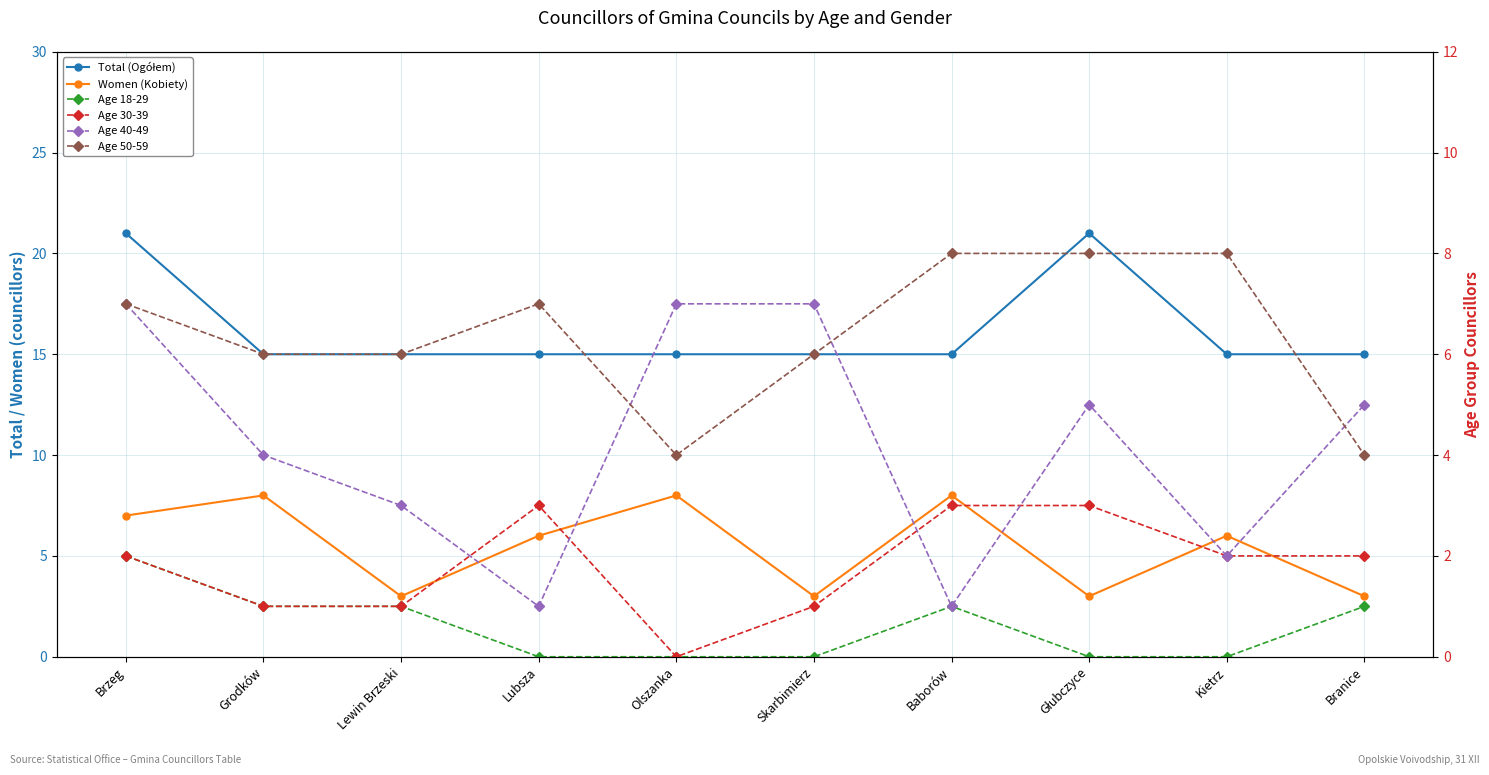

True or false: Age 18-29 and Women (Kobiety) cross at least once.

False